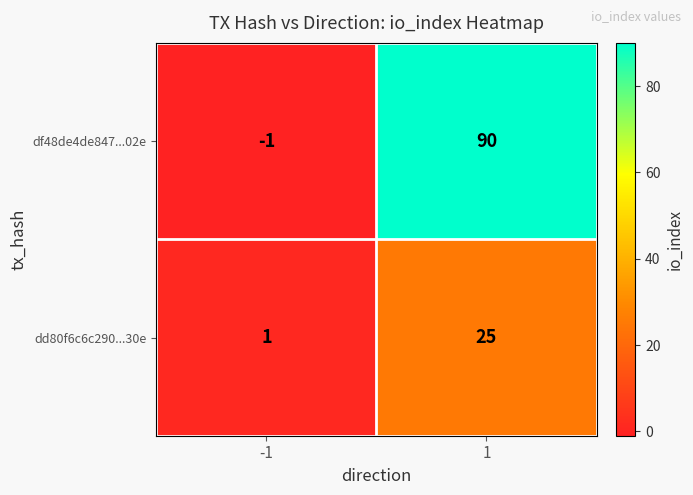

Reading left to right, extract all data points from this chart.

df48de4de847...02e: -1	90
dd80f6c6c290...30e: 1	25